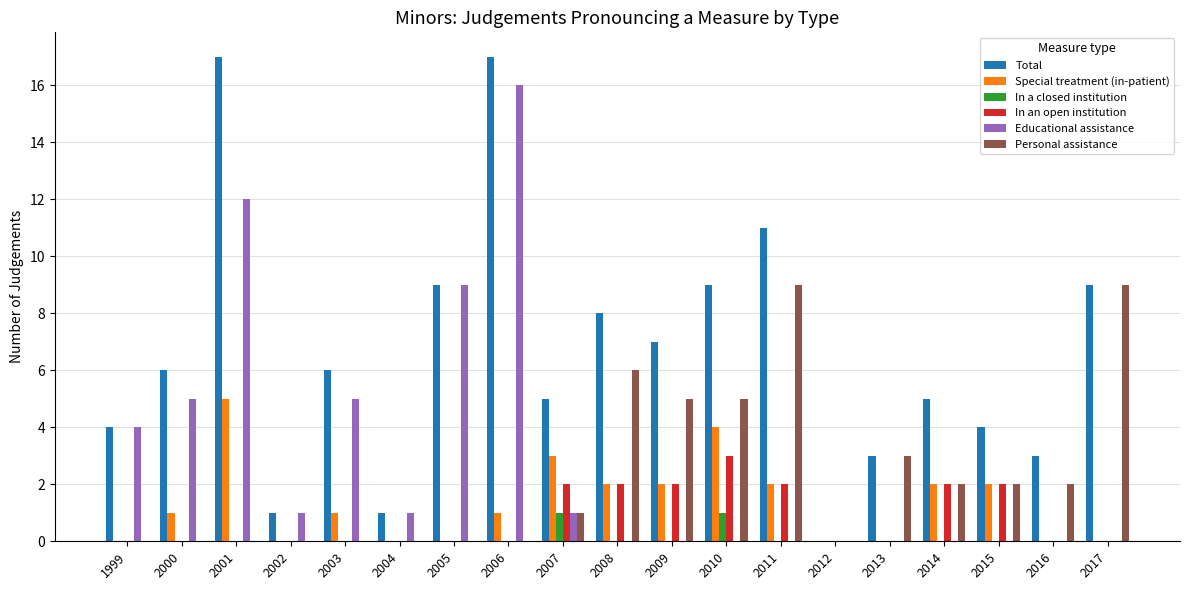

How many categories are shown in the chart?

19